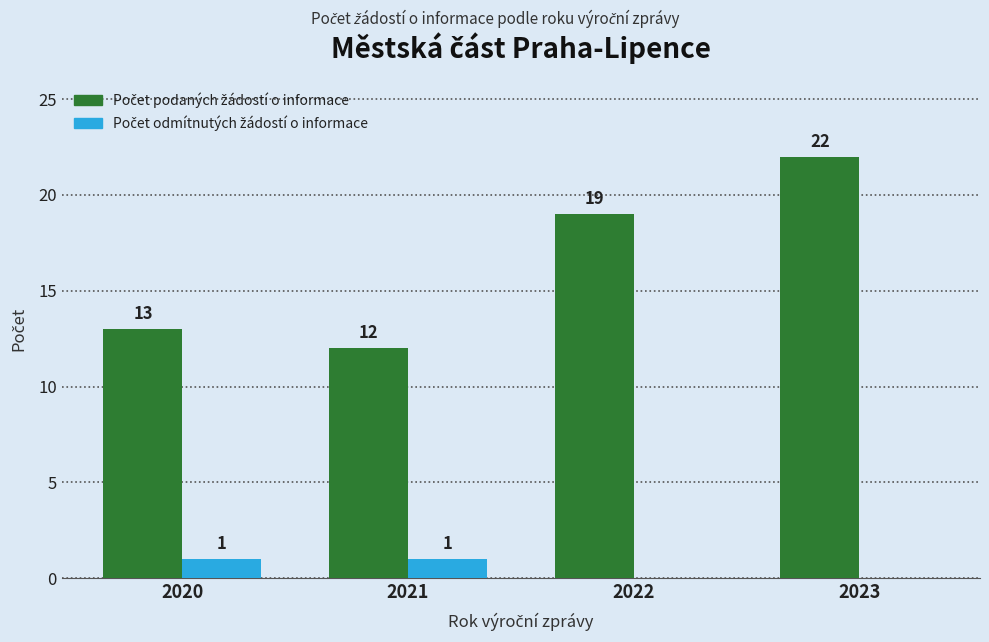

What is the spread (max minus min) of values at 2021?

11